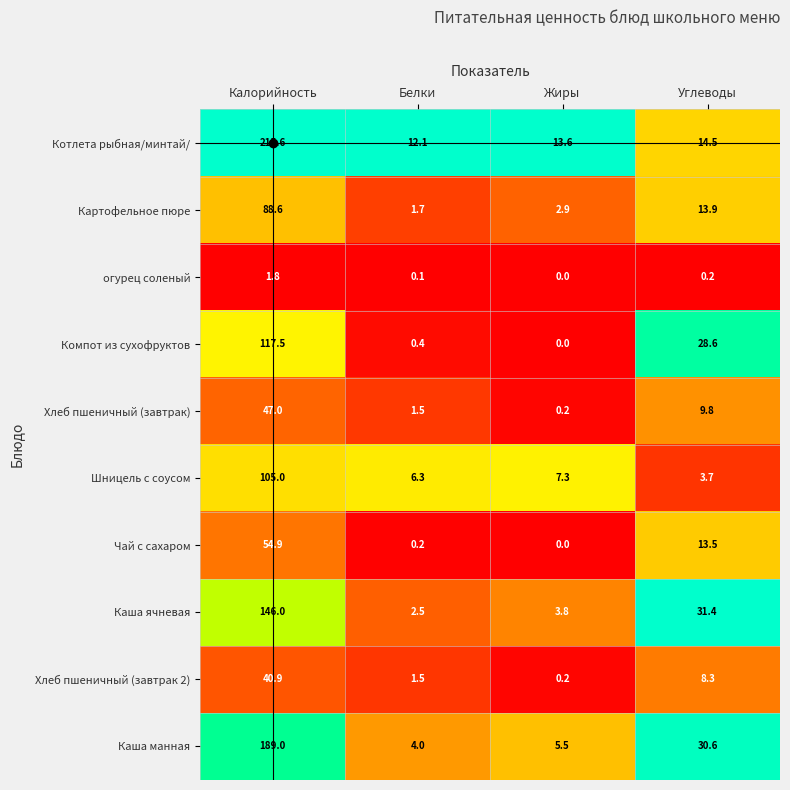

Rank the categories by Хлеб пшеничный (завтрак 2) value from lowest to highest.

Жиры, Белки, Углеводы, Калорийность